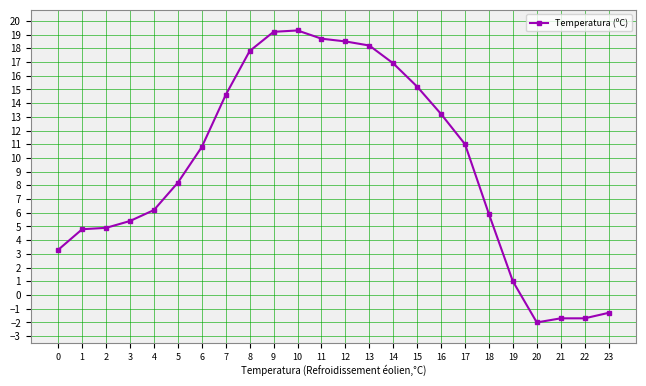

What is the difference between the values at 17 and 22?

12.7